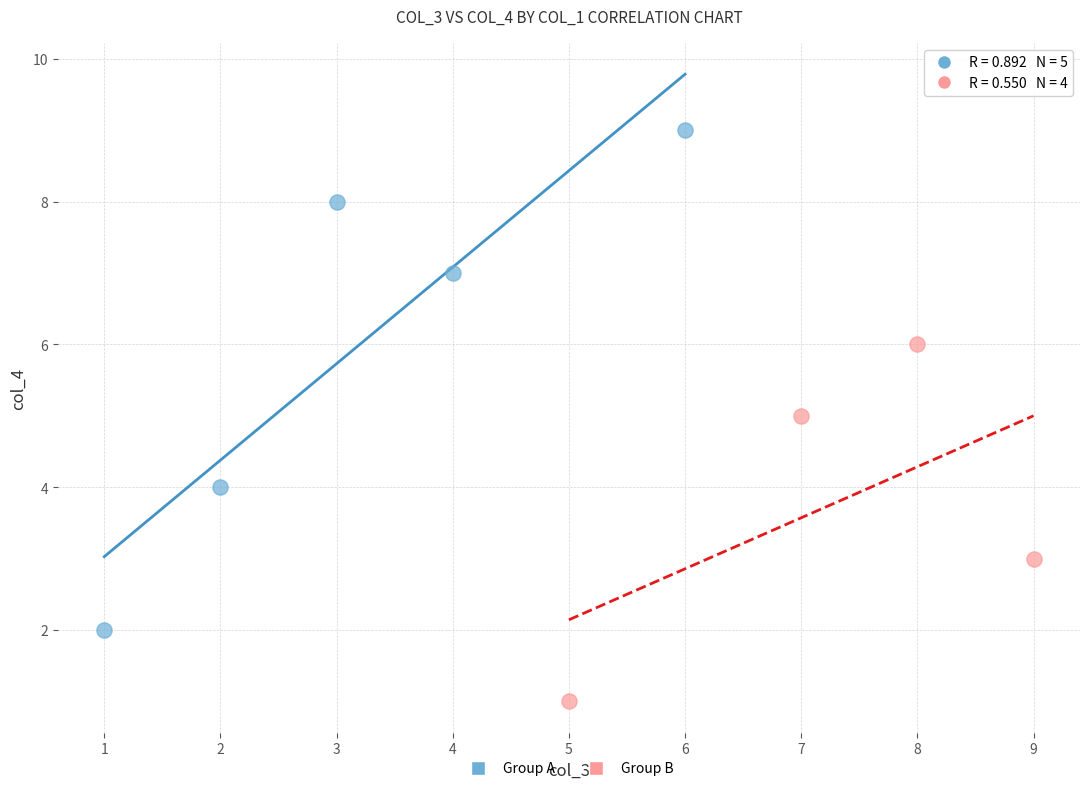

Which series has the largest Y range (max minus min)?

Group A